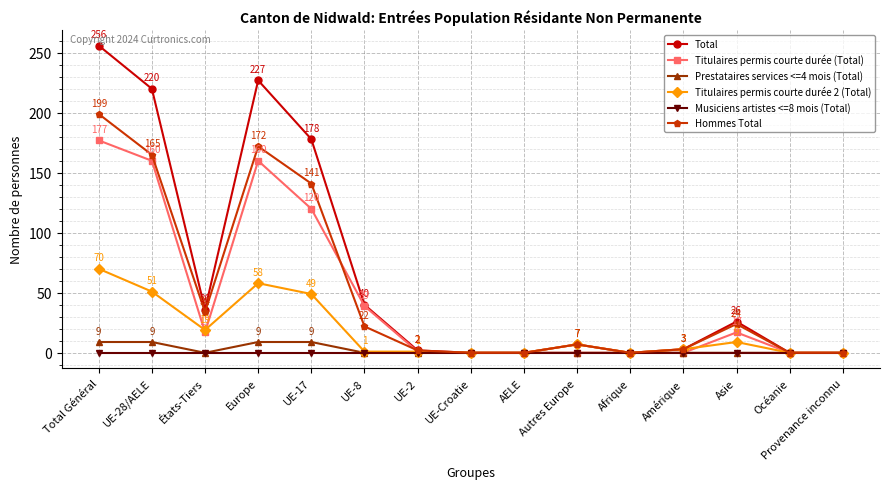

Is the value of Titulaires permis courte durée 2 (Total) at UE-17 greater than the value of Hommes Total at UE-28/AELE?

No